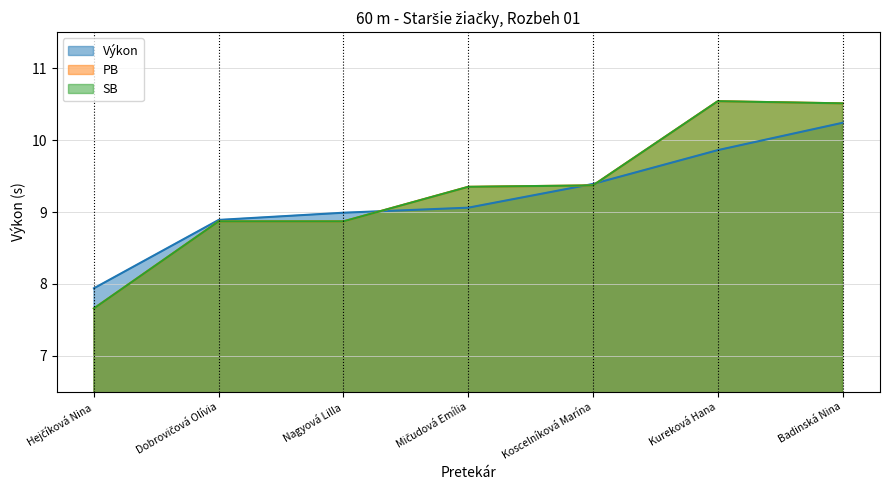

Is the value of Výkon at Dobrovičová Olívia greater than the value of PB at Koscelníková Marína?

No